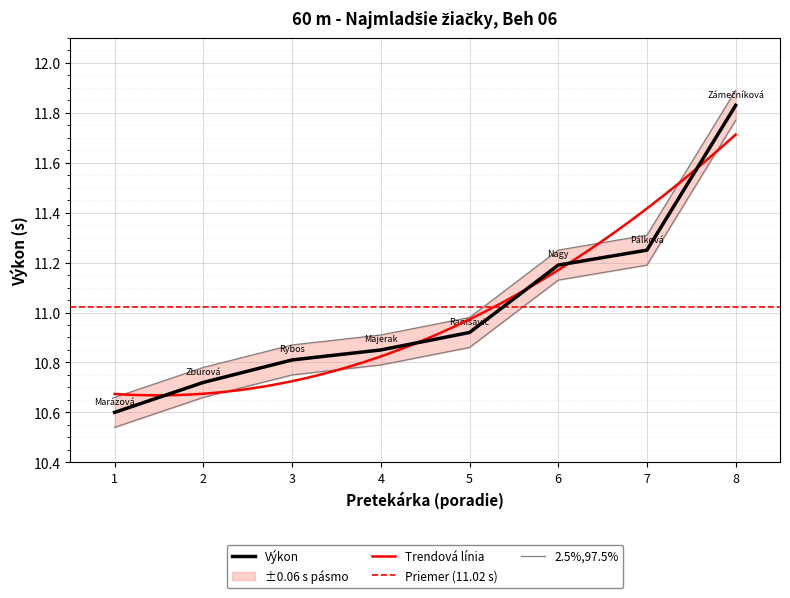

What is the value of the 1st point from the left?

10.6